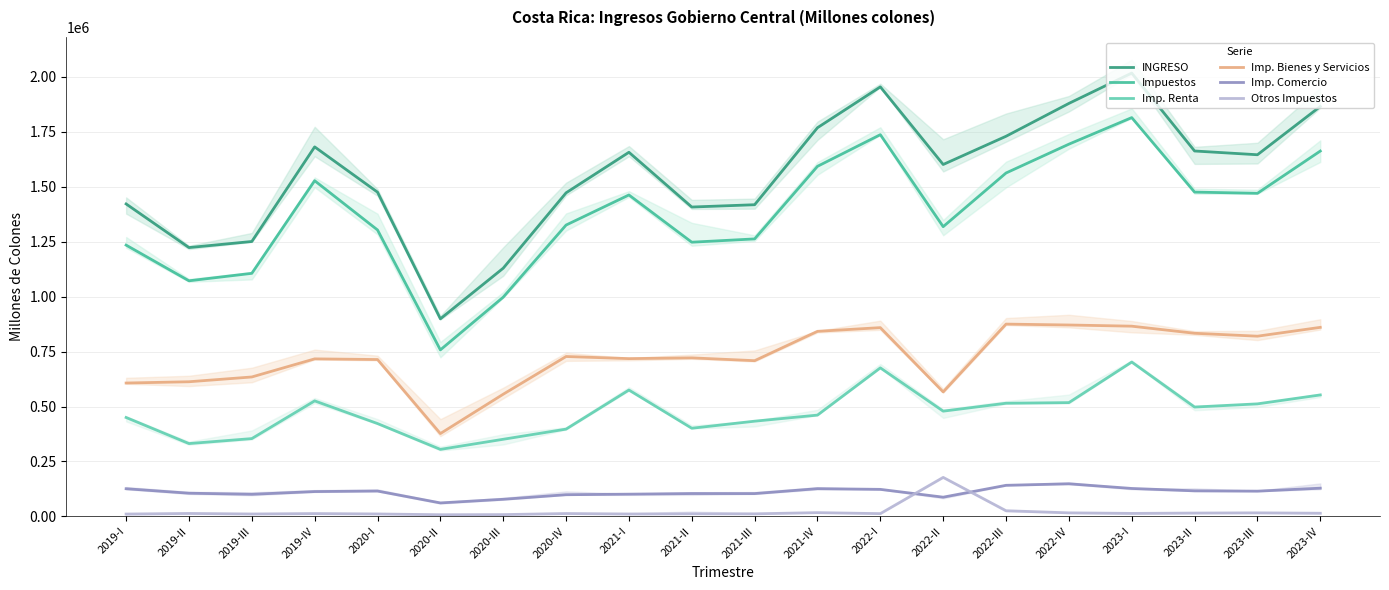

What are all the series names shown in the legend?

INGRESO, Impuestos, Imp. Renta, Imp. Bienes y Servicios, Imp. Comercio, Otros Impuestos